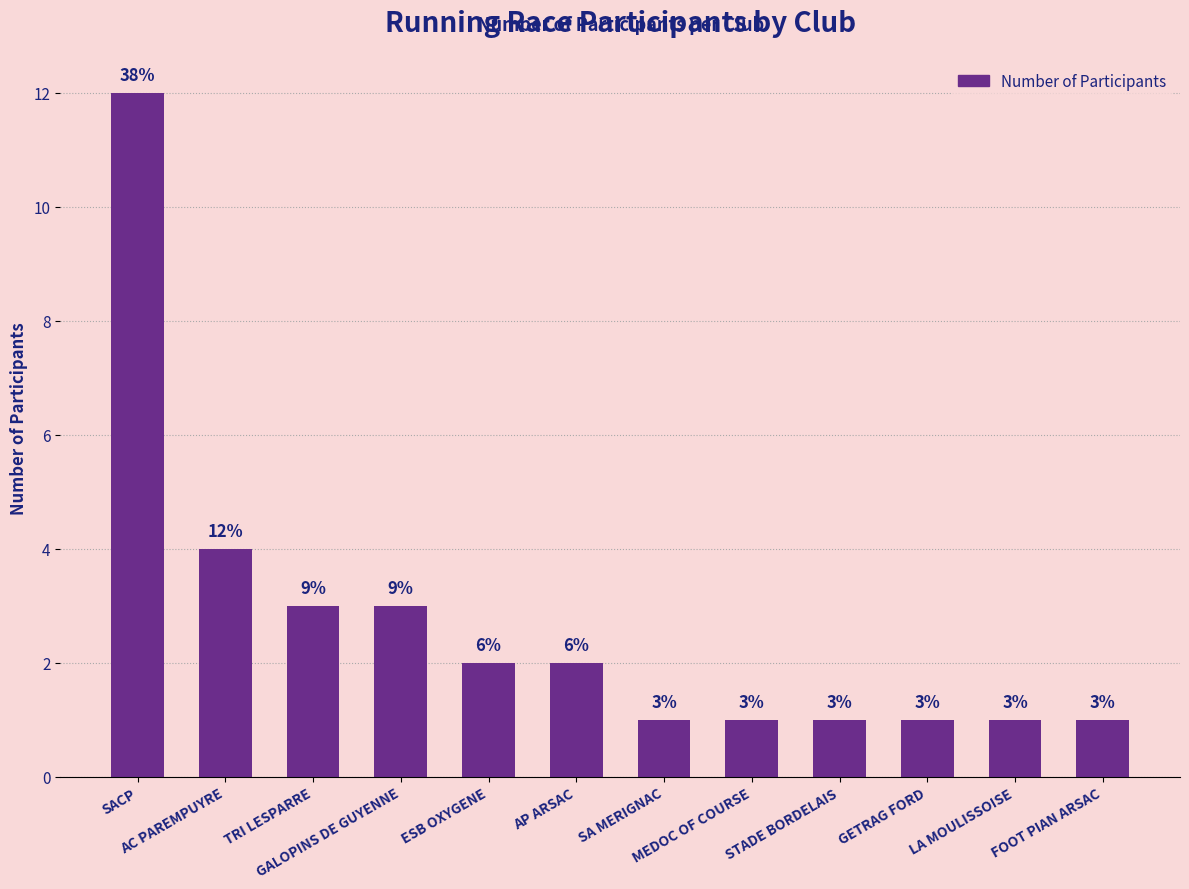

How many categories are shown in the chart?

12